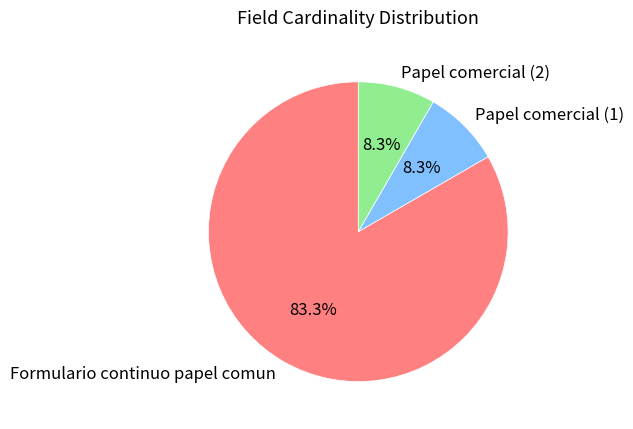

How many segments does this pie chart have?

3